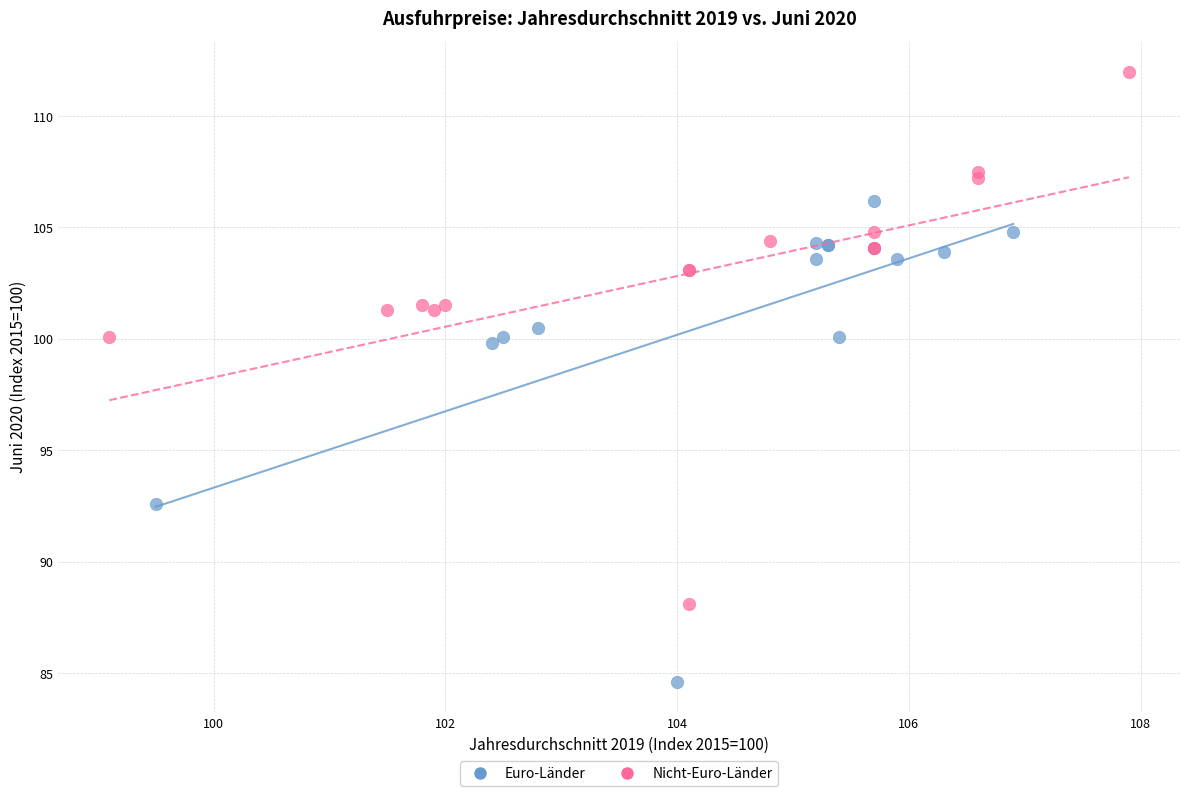

What are all the series names shown in the legend?

Euro-Länder, Nicht-Euro-Länder